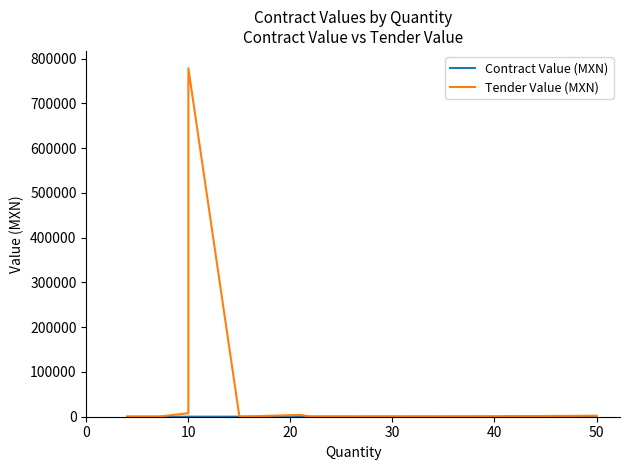

Which series has the largest total across all categories?

Tender Value (MXN)